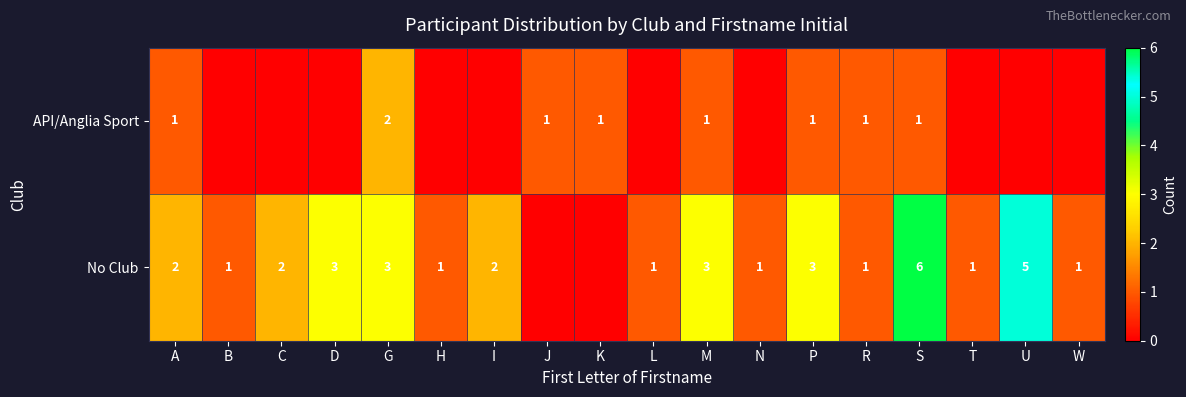

Is the value of API/Anglia Sport at M greater than the value of No Club at I?

No